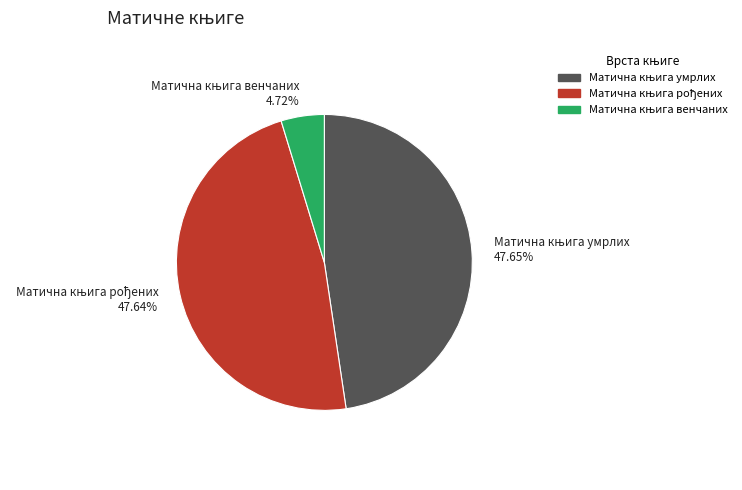

Is there any slice that represents more than half of the pie?

No